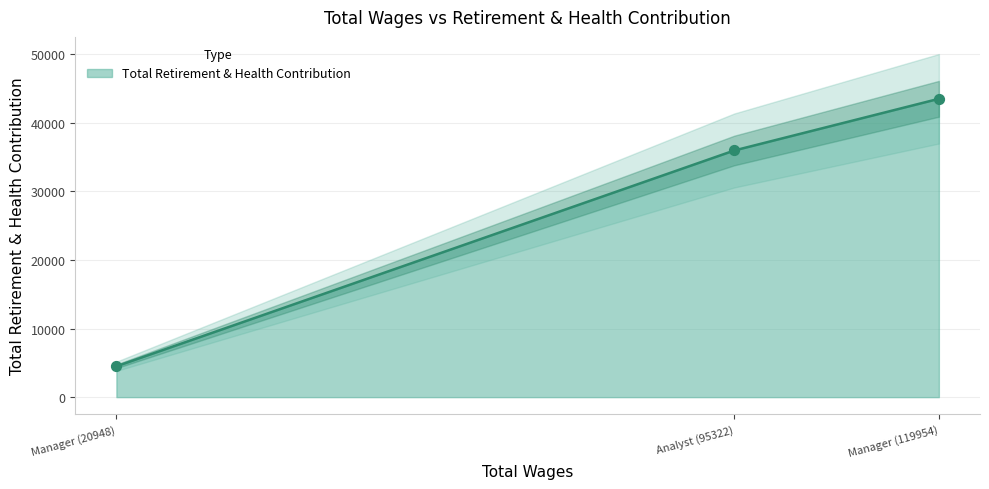

What is the change in value from Analyst (95322) to Manager (20948)?

-31480